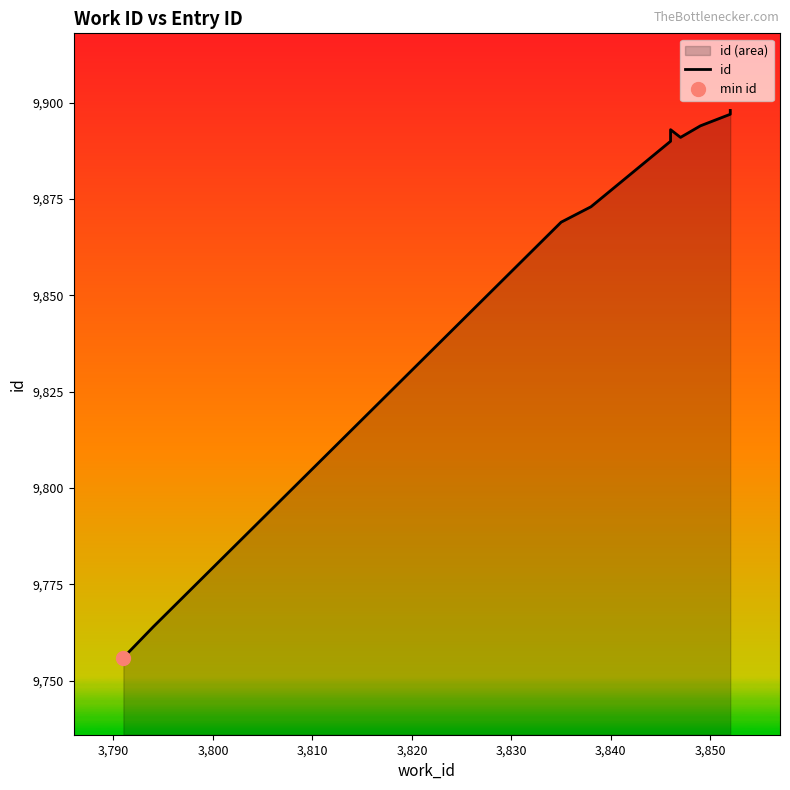

How many series are shown in this chart?

1